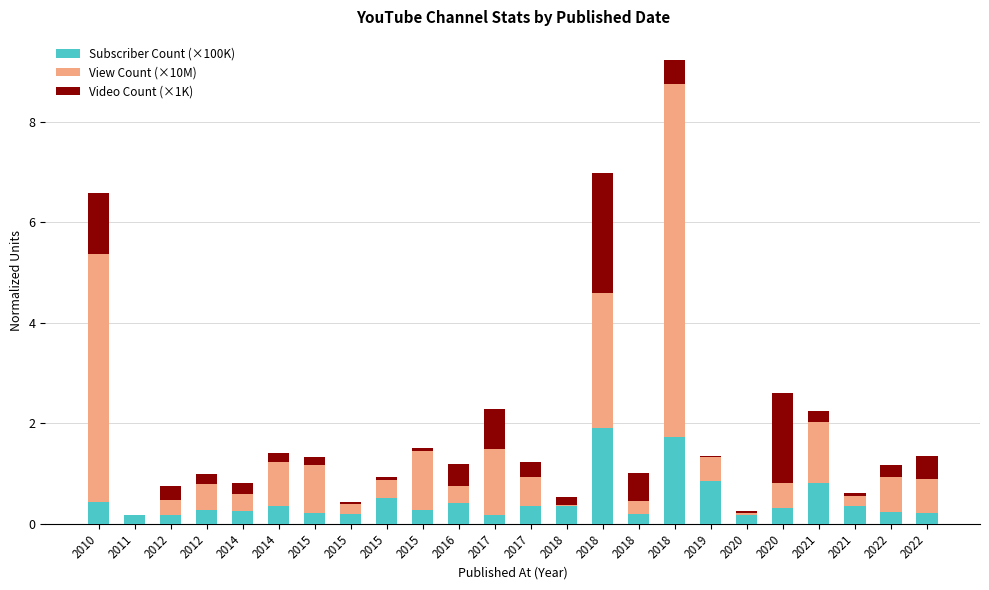

How many data points does each series have?

24